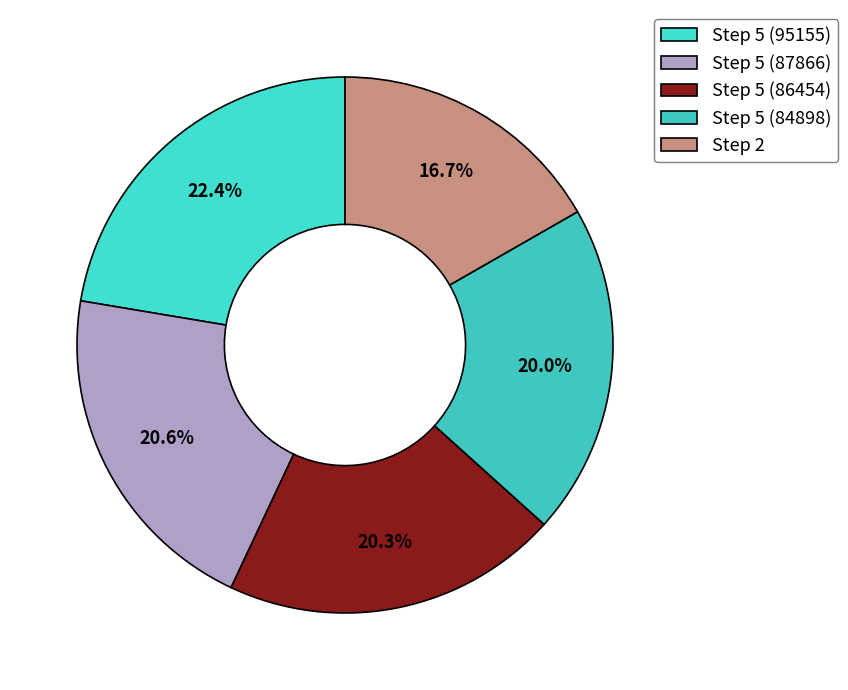

Do Step 5 (95155) and Step 5 (86454) together represent more than half of the pie?

No